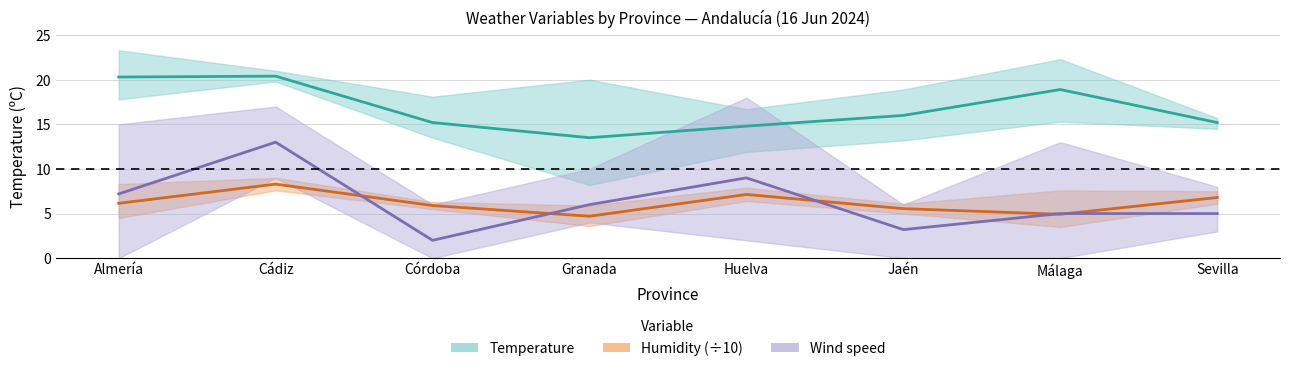

Count the number of categories in the chart.

8